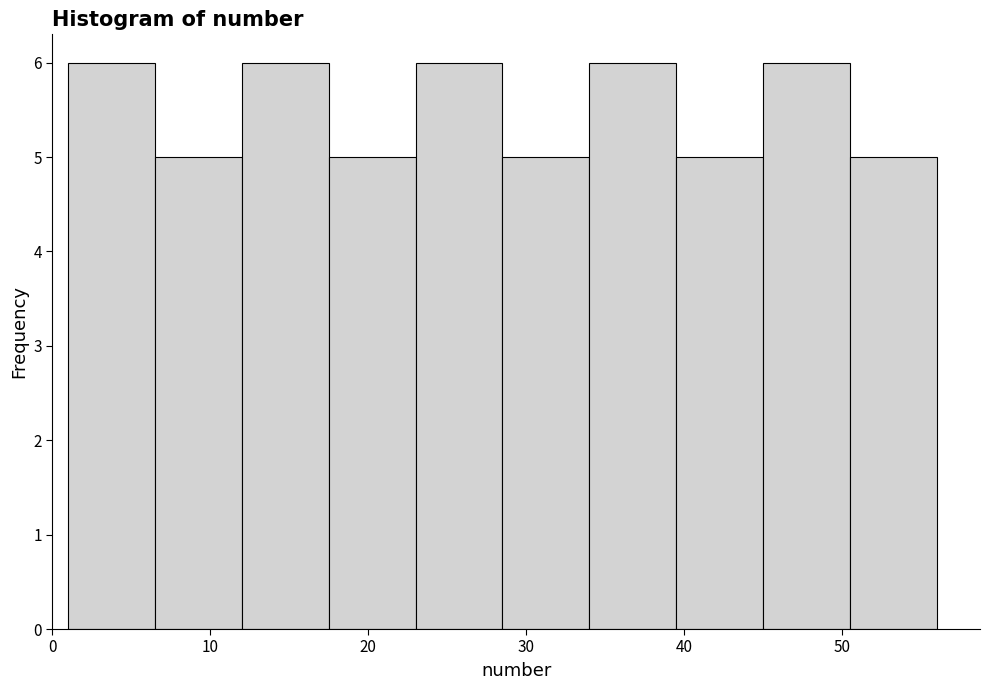

Reading left to right, list every bar in this chart as the range it spans on the x-axis followed by its height. Neither the bar edges nor the heights are printed on the chart, so give them approximately, as read against the axes.

1.0 to 6.5: 6
6.5 to 12.0: 5
12.0 to 17.5: 6
17.5 to 23.0: 5
23.0 to 28.5: 6
28.5 to 34.0: 5
34.0 to 39.5: 6
39.5 to 45.0: 5
45.0 to 50.5: 6
50.5 to 56.0: 5